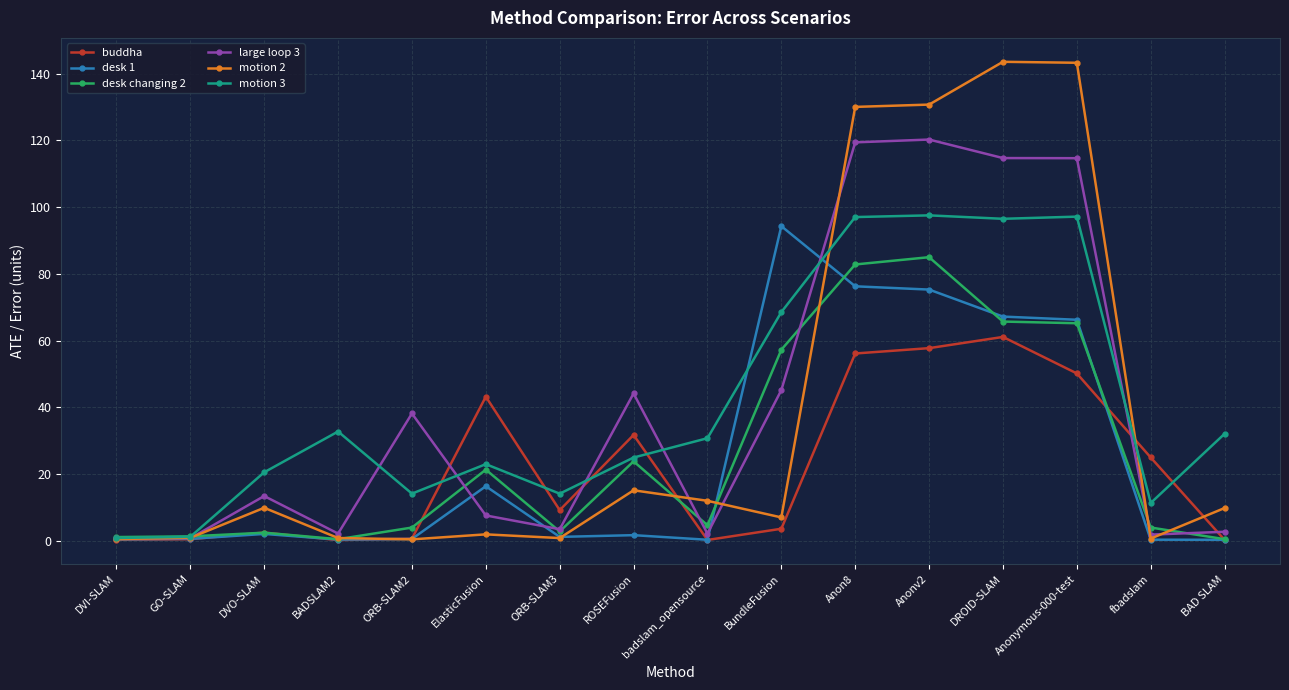

Is the value of motion 2 at badslam_opensource greater than the value of large loop 3 at badslam_opensource?

Yes